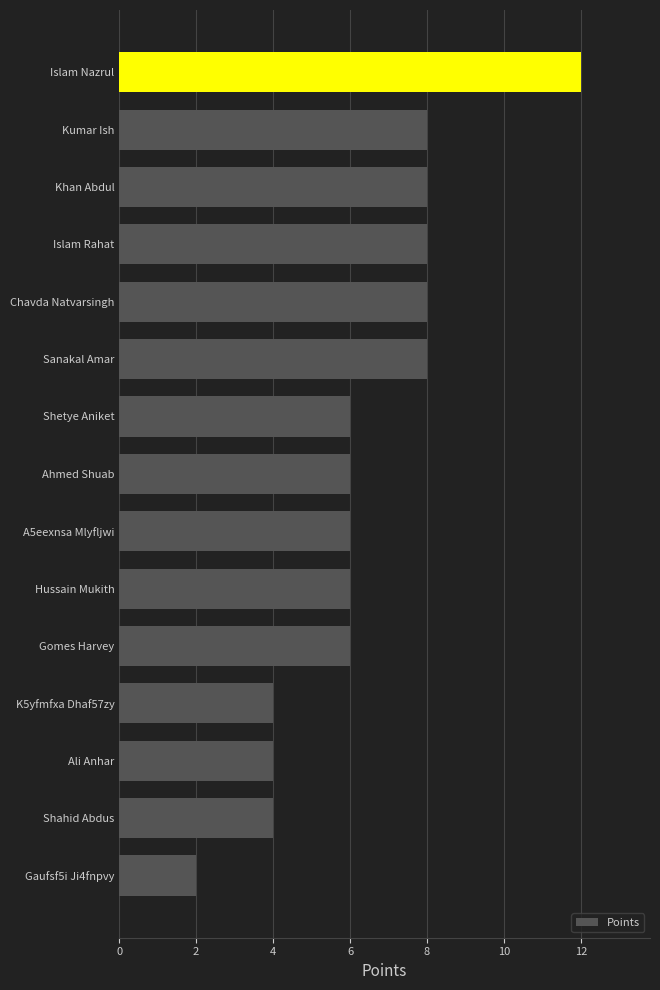

What is the change in value from Ali Anhar to Khan Abdul?

+4